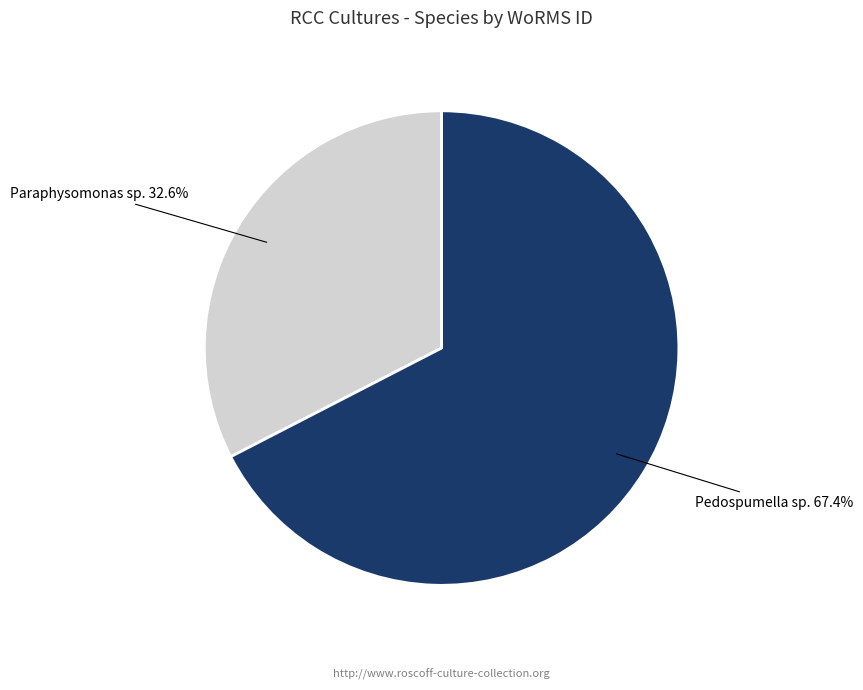

Is there a majority slice in this chart?

Yes